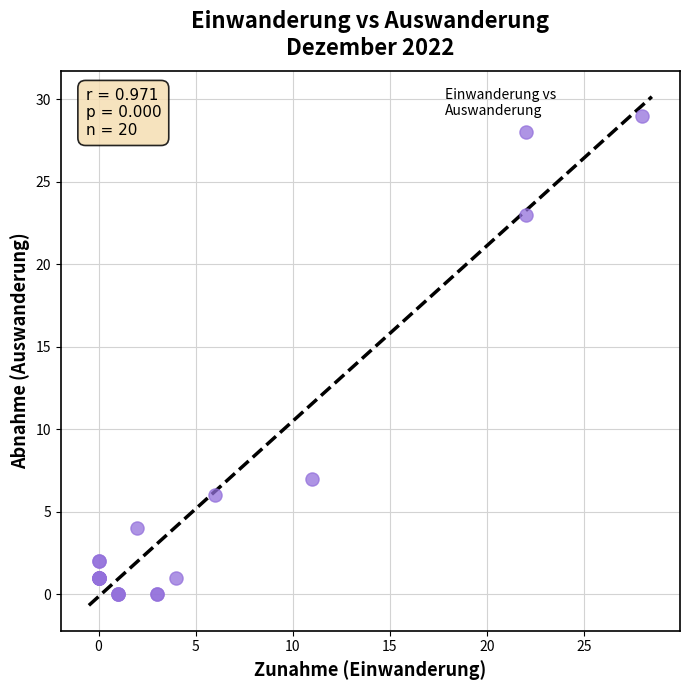

What Y value in the scatter plot is closest to 14?

7